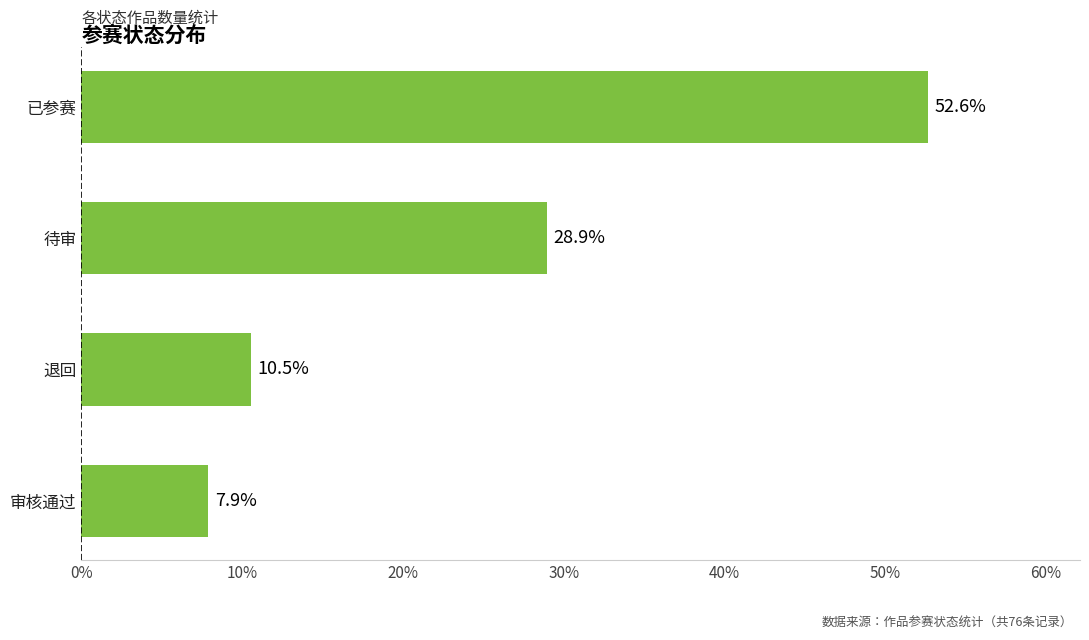

How many series are shown in this chart?

1